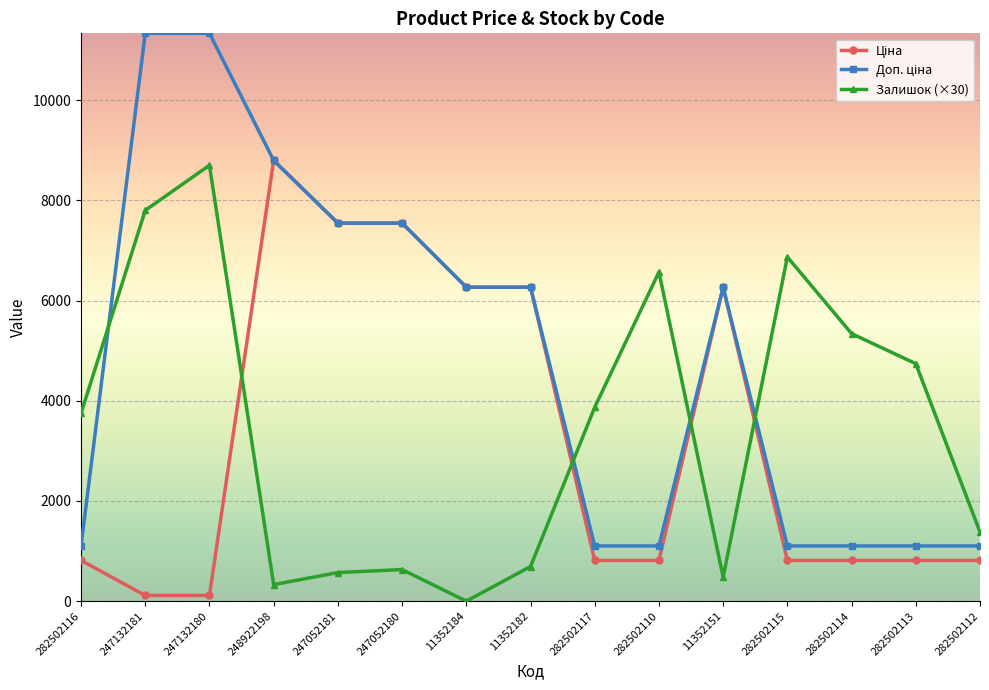

How many data points does each series have?

15